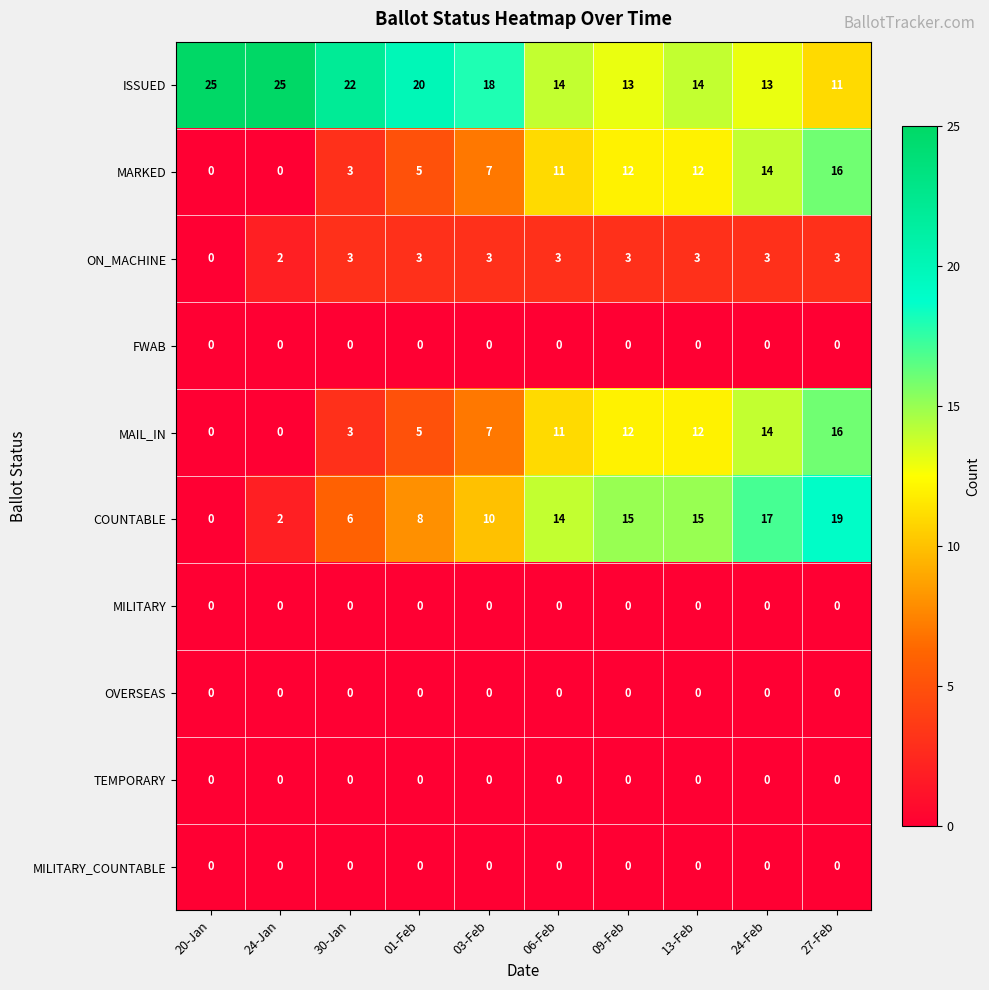

Which series has the largest total across all categories?

ISSUED